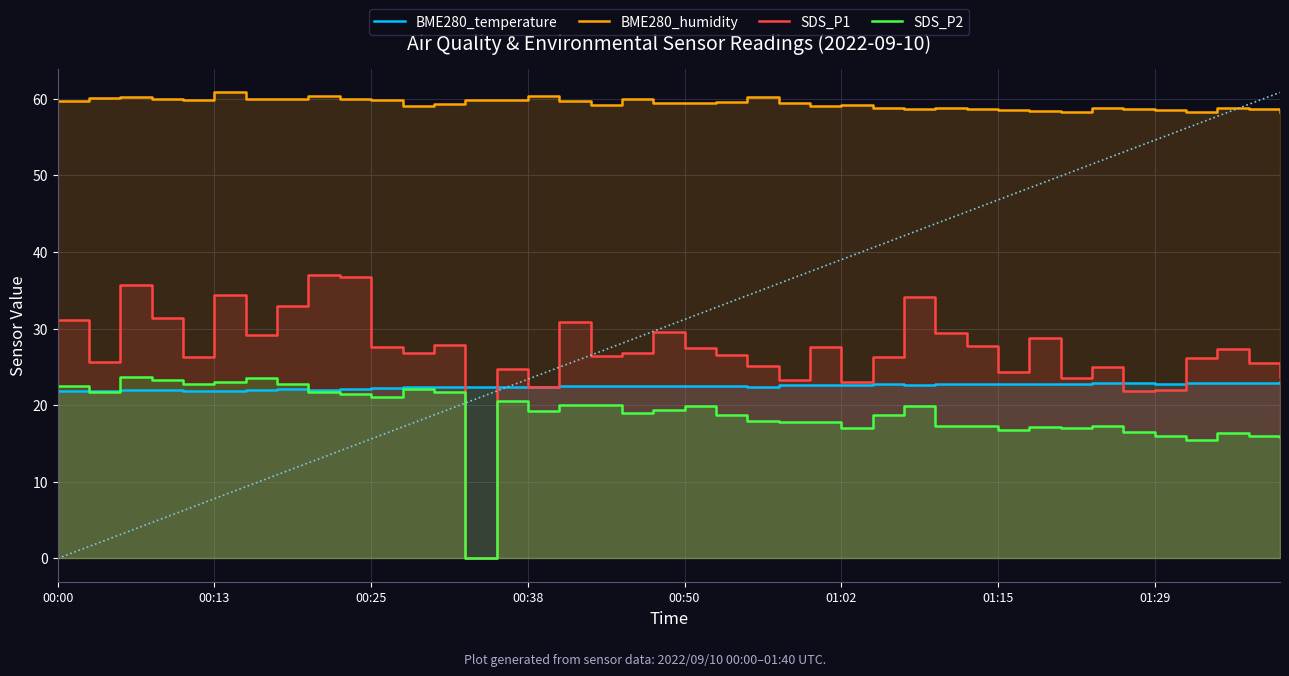

True or false: SDS_P2 and SDS_P1 intersect in this chart.

False